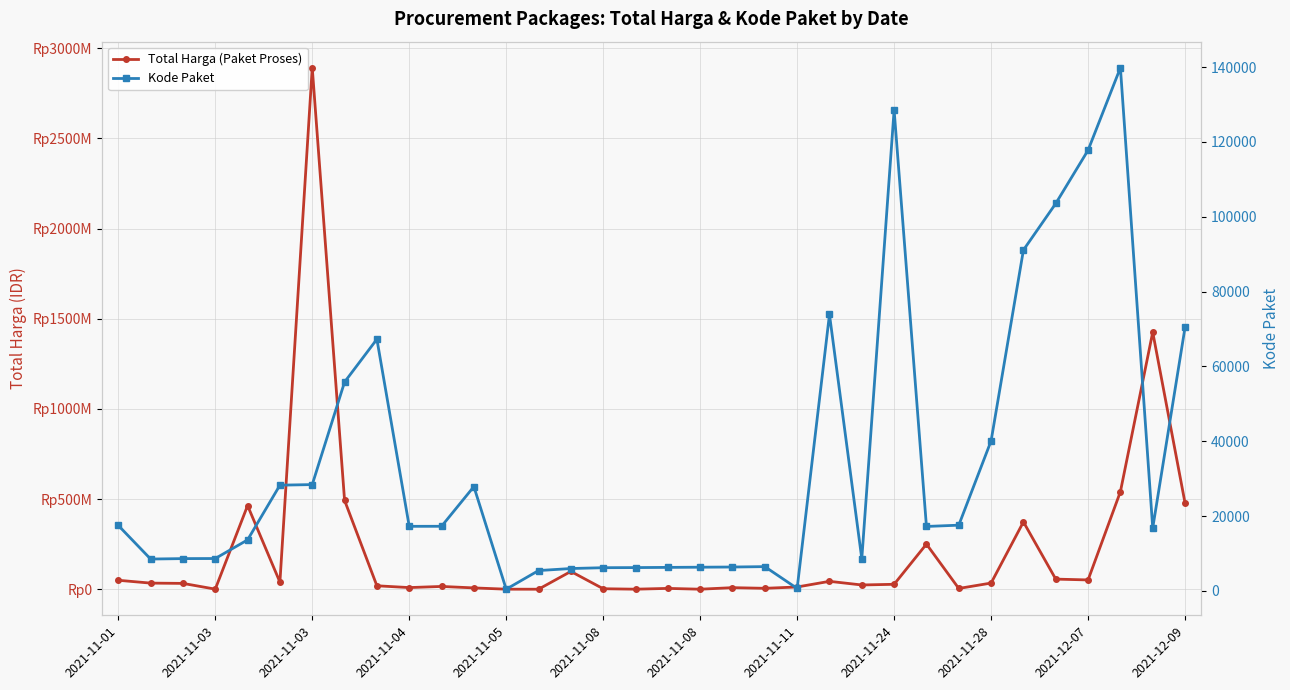

Does the chart display data point markers on the line(s)?

Yes